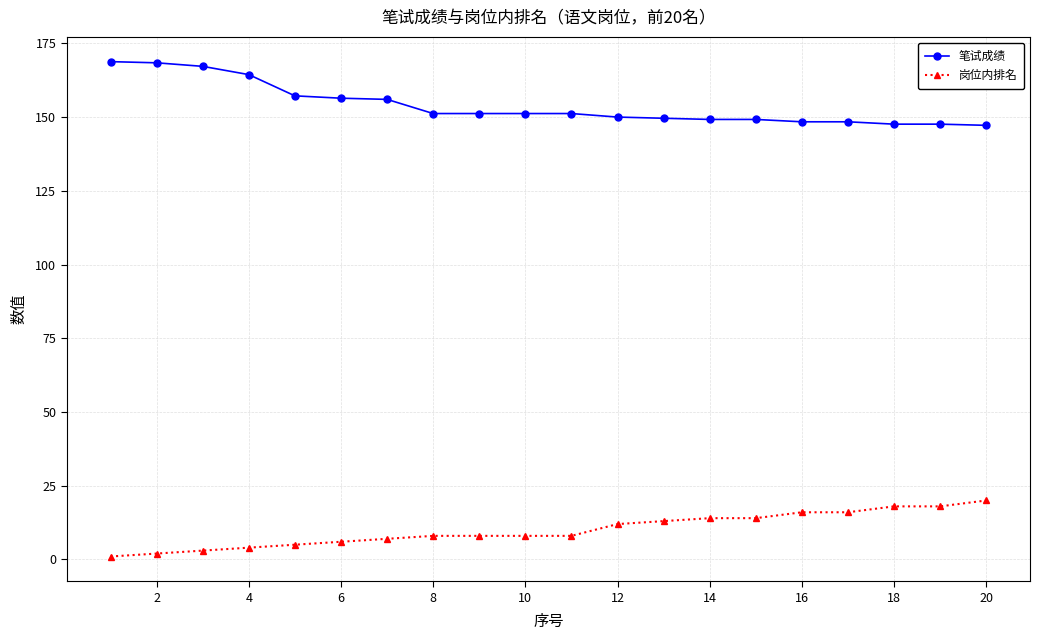

What is the minimum value for 笔试成绩?

147.2